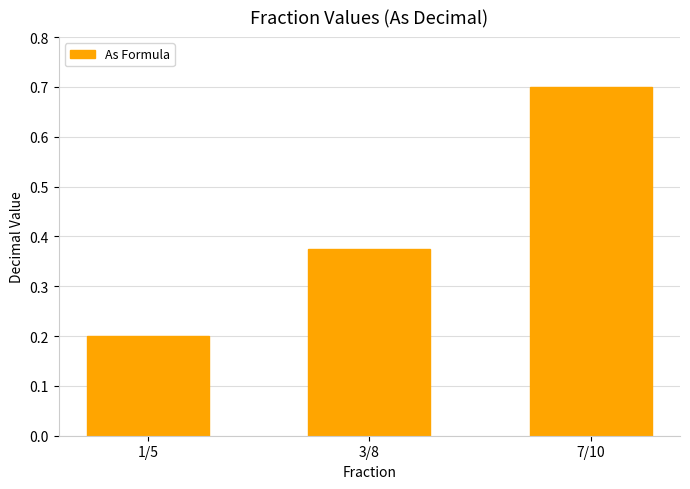

Between 1/5 and 3/8, which is larger?

3/8